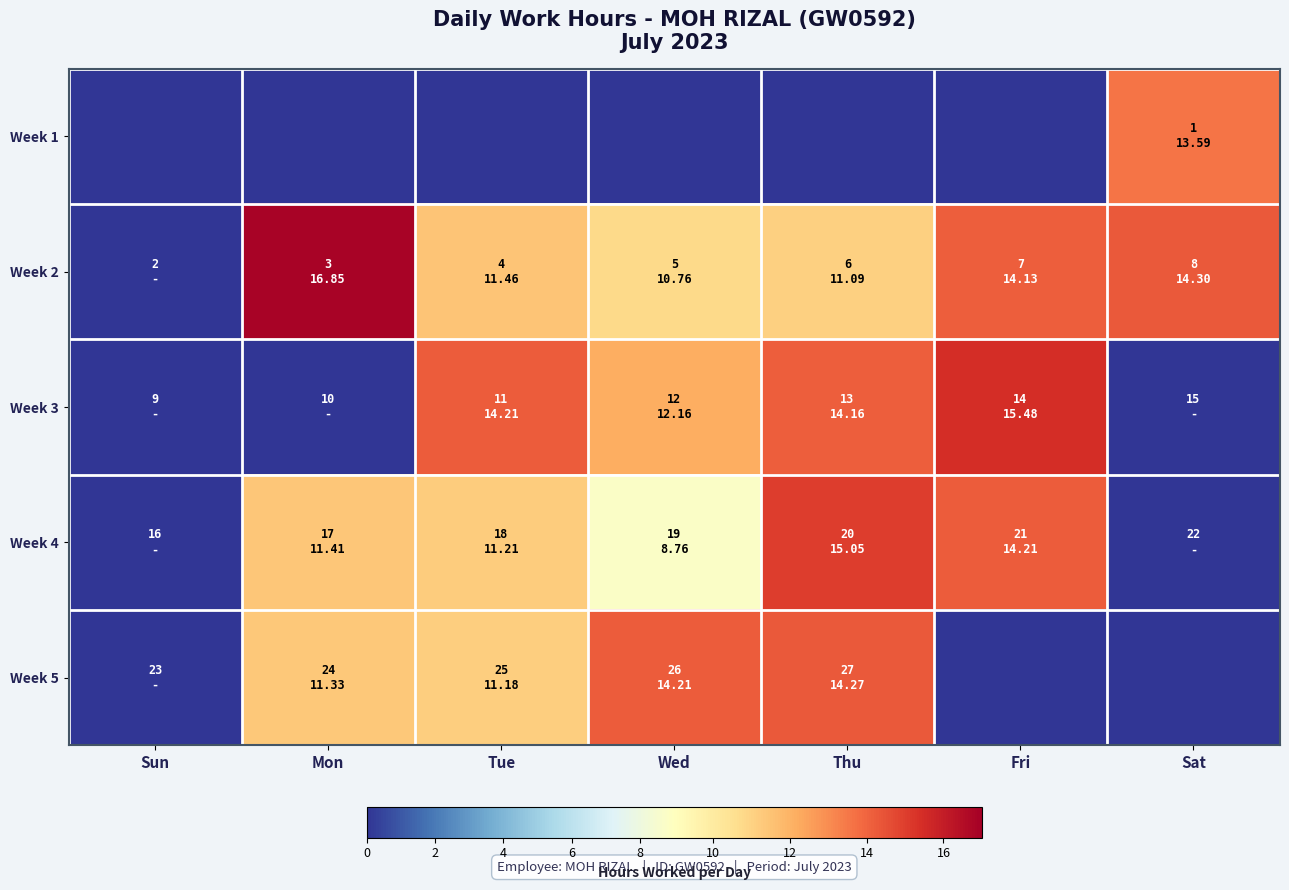

At which category is the sum across all series the highest?

Thu